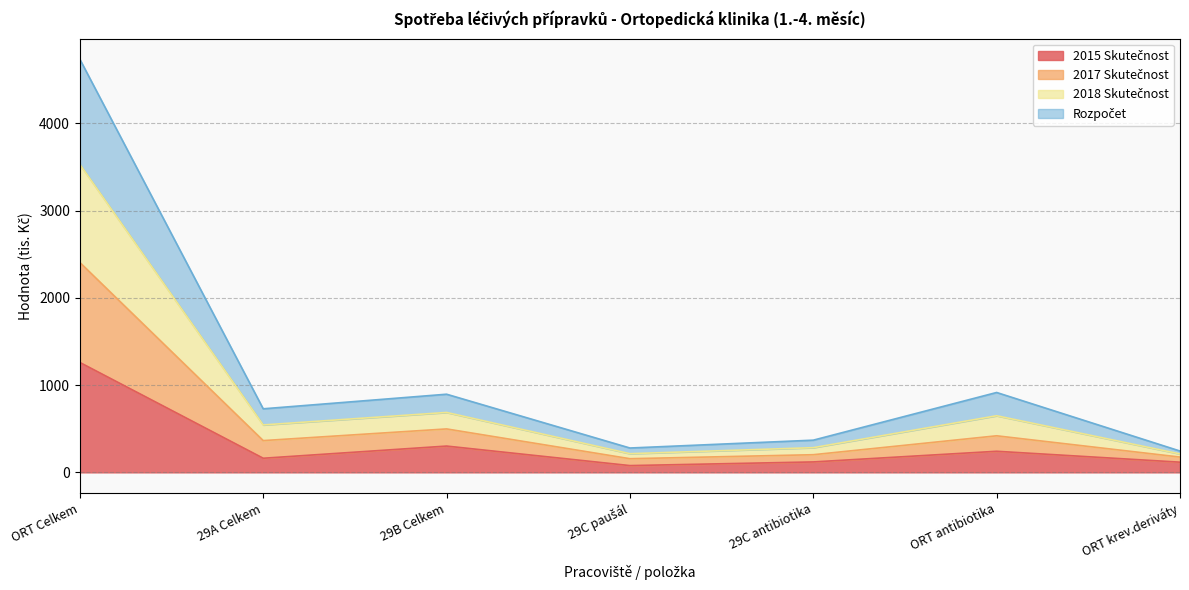

True or false: 2017 Skutečnost and 2018 Skutečnost intersect in this chart.

False